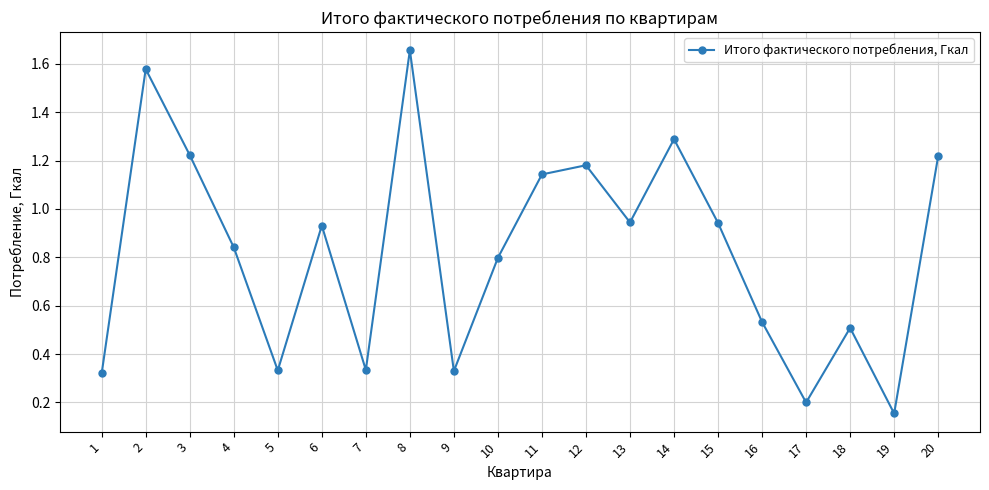

Count the number of categories in the chart.

20